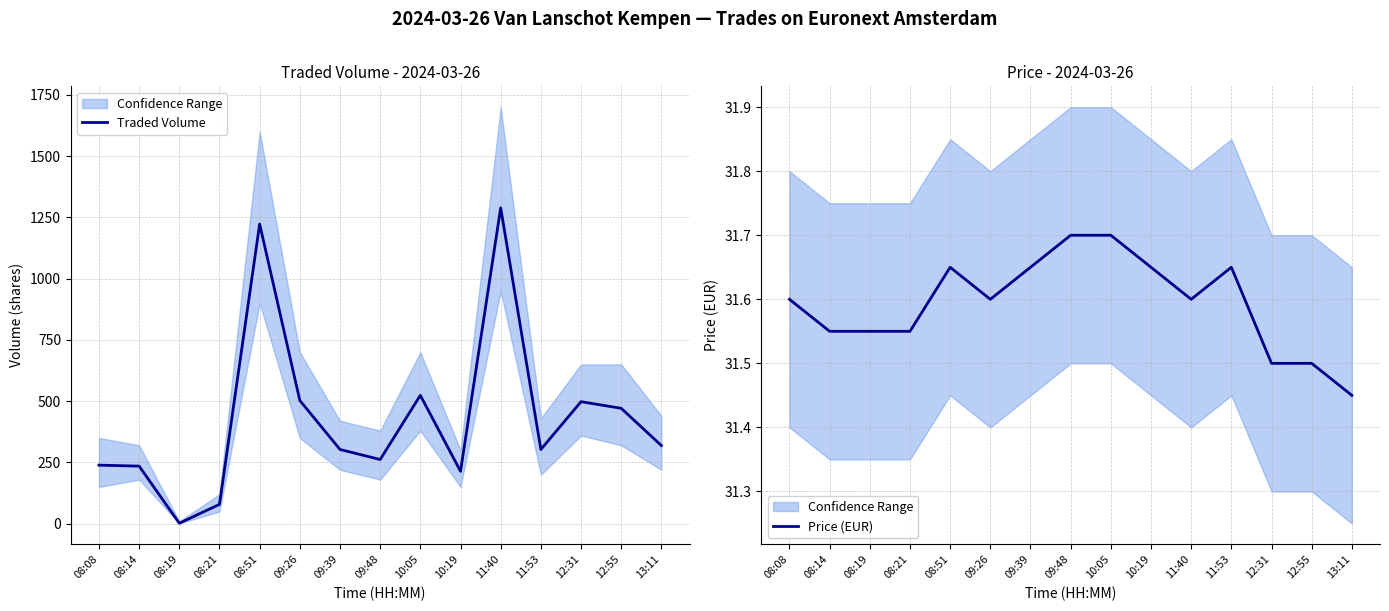

What is the difference between the highest and lowest values at 13:11?

287.6